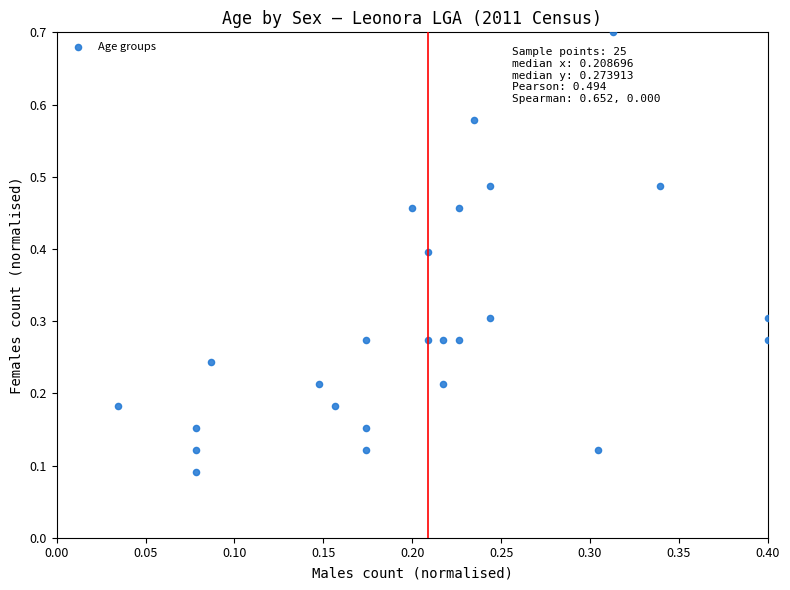

What is the range of X values (max minus min)?

0.4